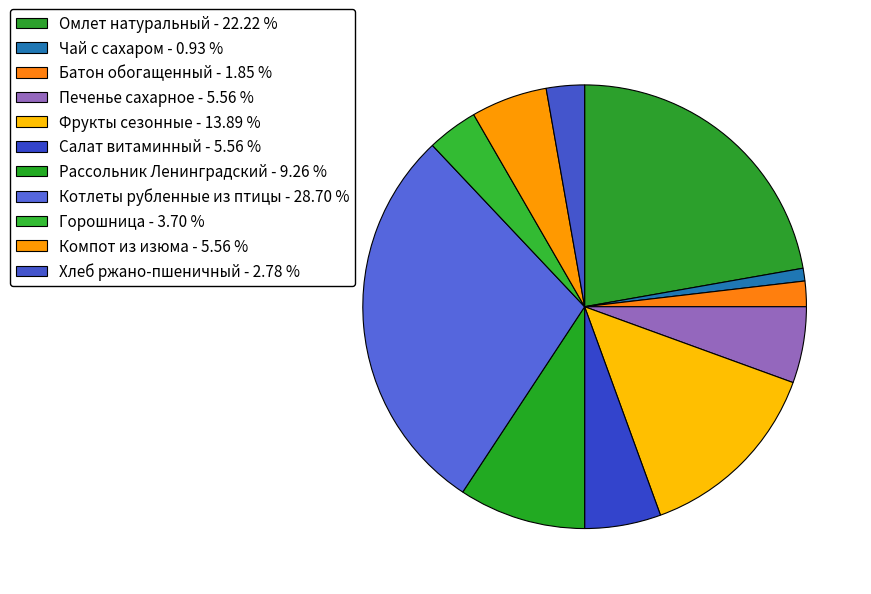

Which slice is the largest?

Котлеты рубленные из птицы